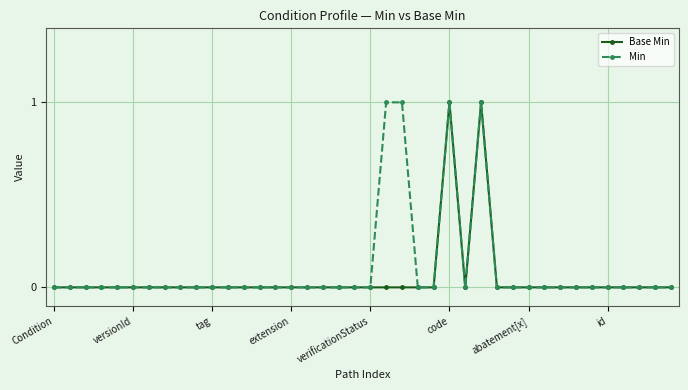

True or false: Base Min has more than 0 interior local peaks.

True